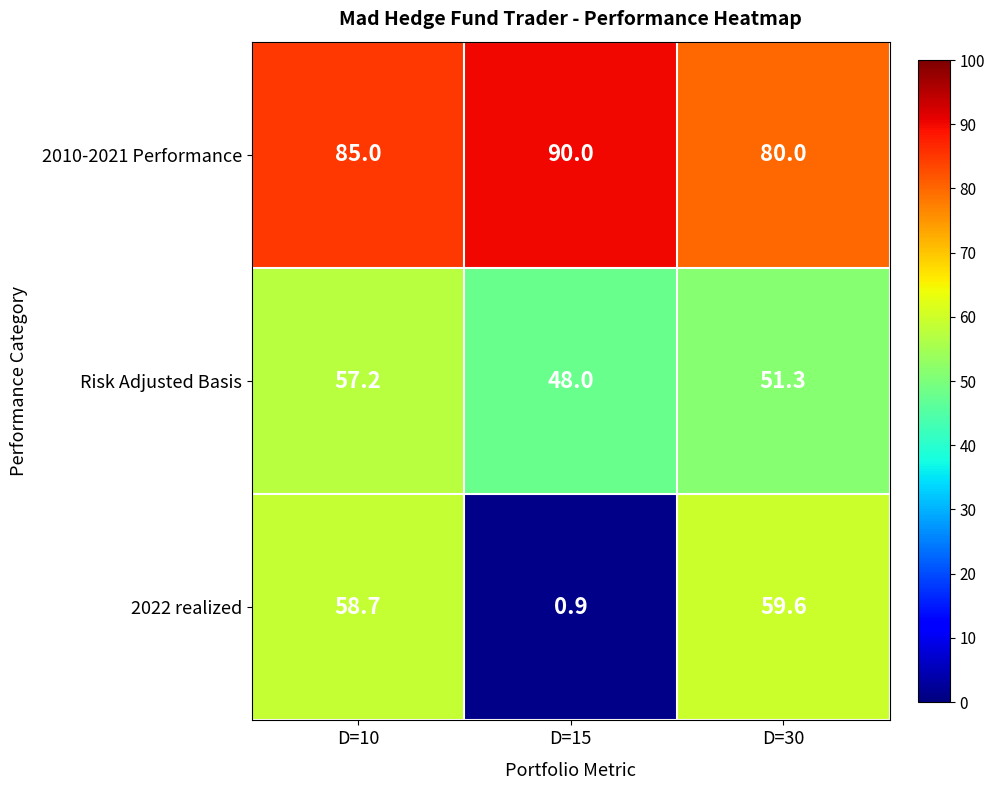

Reading left to right, transcribe all the data shown in this chart.

2010-2021 Performance: 85.0	90.0	80.0
Risk Adjusted Basis: 57.2	48.0	51.3
2022 realized: 58.7	0.9	59.6